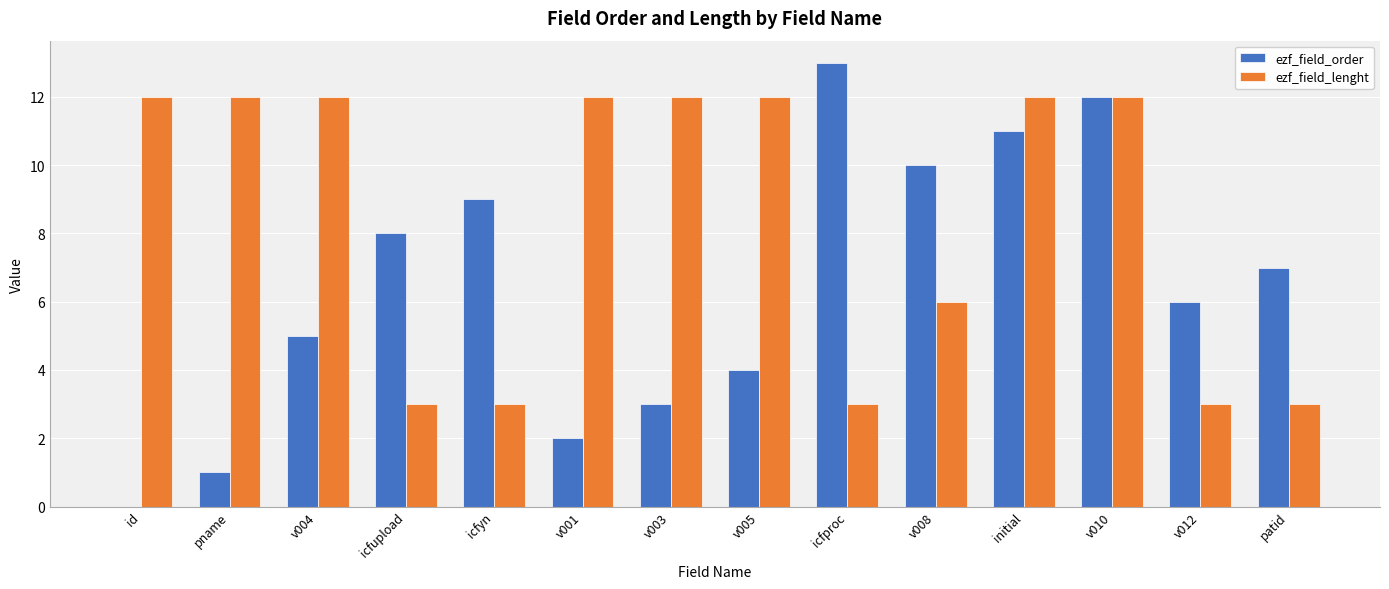

At which category is the sum across all series the highest?

v010